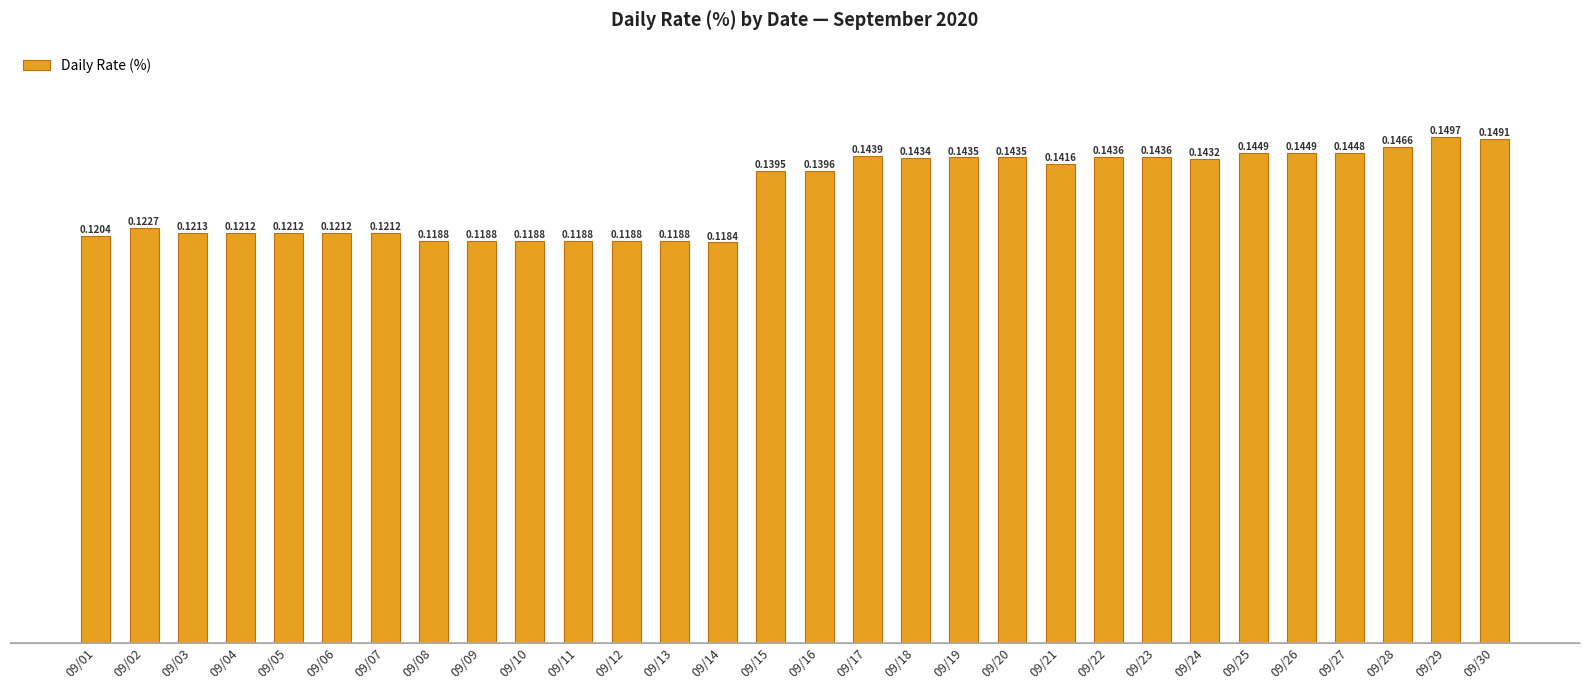

Between 09/15 and 09/14, which is larger?

09/15